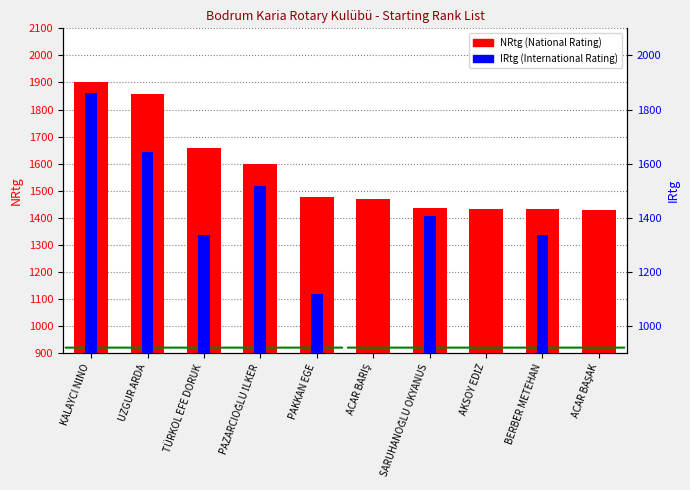

At which label does NRtg first exceed 1478?

KALAYCI NİNO